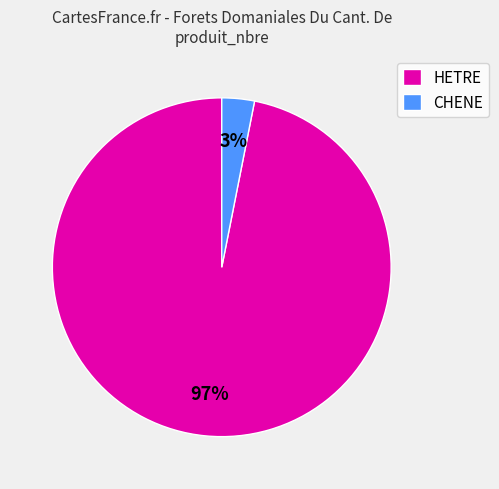

How many slices are in this pie chart?

2